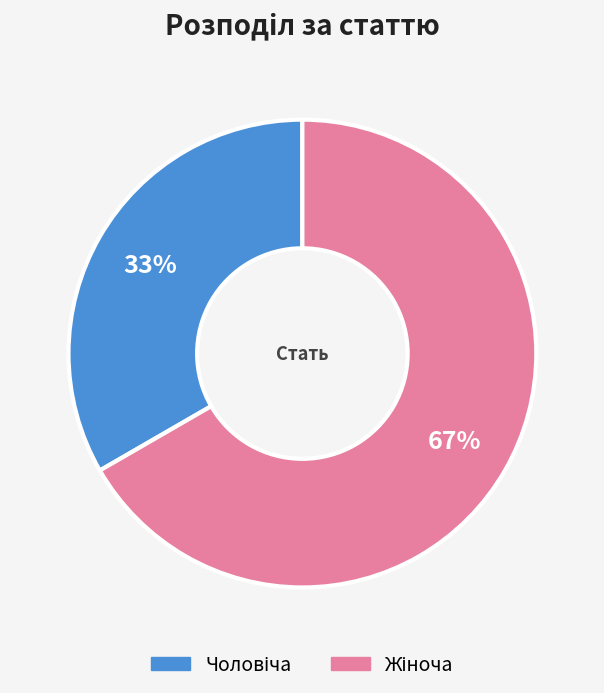

To the nearest percent, what is the average slice percentage?

50%